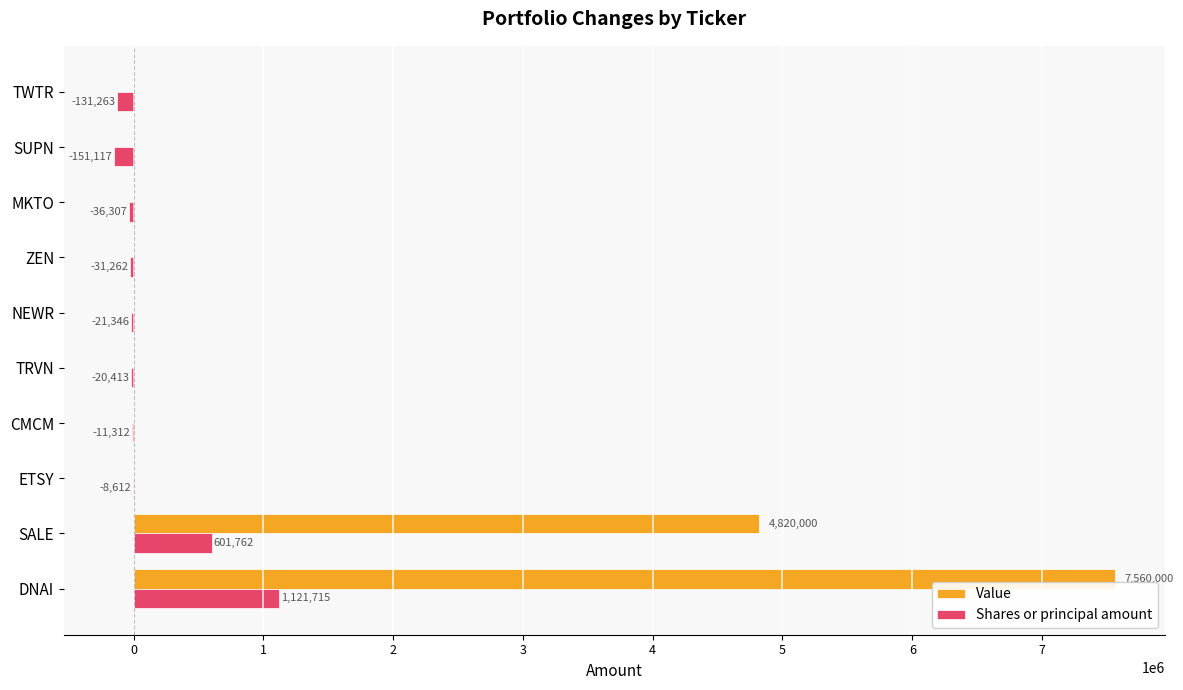

At which label is Shares or principal amount closest to 485299?

SALE